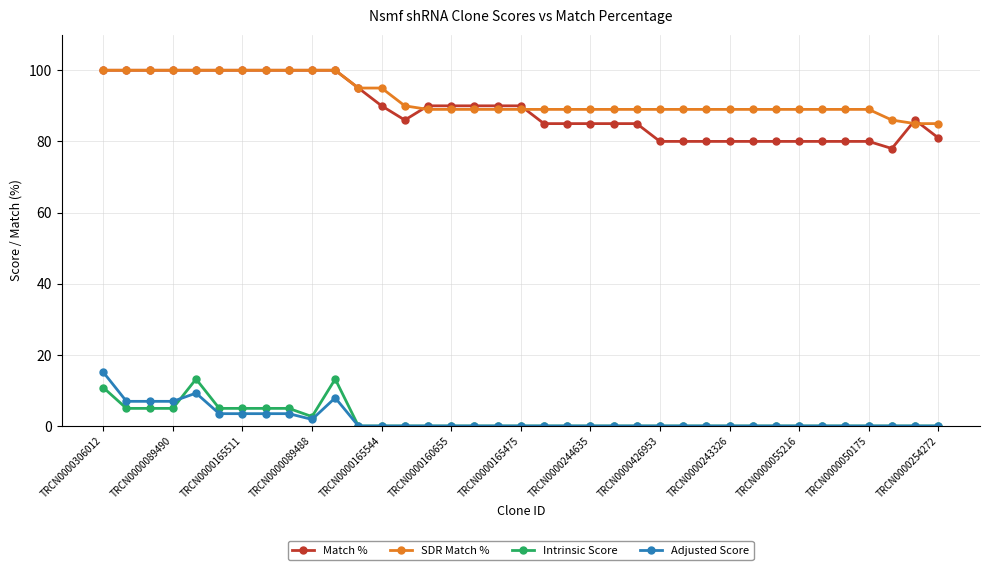

True or false: Match % and Intrinsic Score intersect in this chart.

False